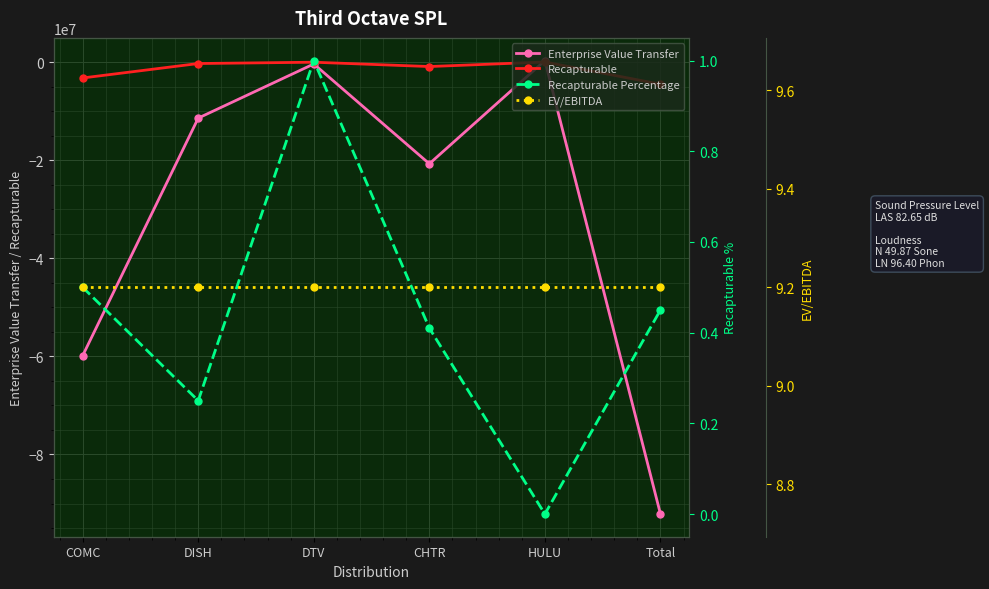

After their last crossing, which series has the higher values: Recapturable Percentage or Enterprise Value Transfer?

Recapturable Percentage